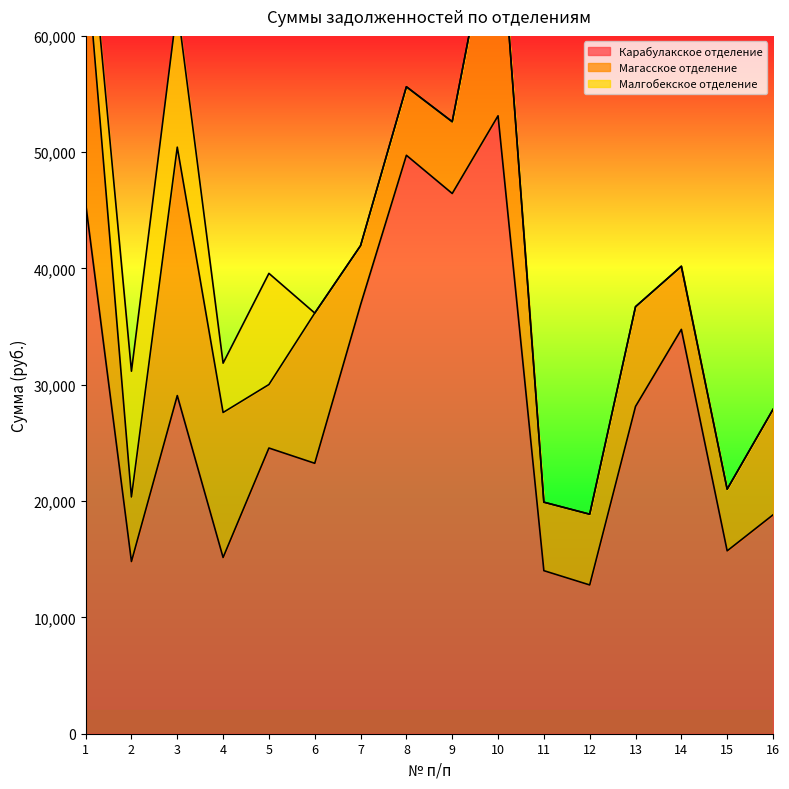

Where do Магасское отделение and Малгобекское отделение first cross each other?

1 and 2